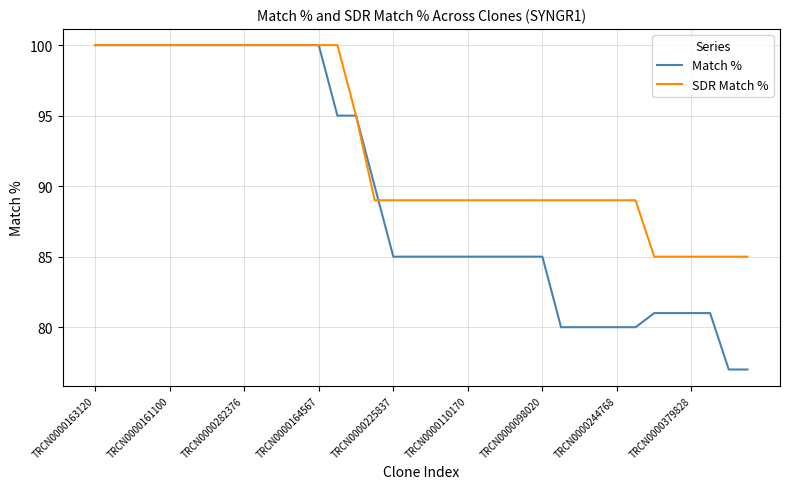

List the series in order of their overall mean, lowest first.

Match %, SDR Match %